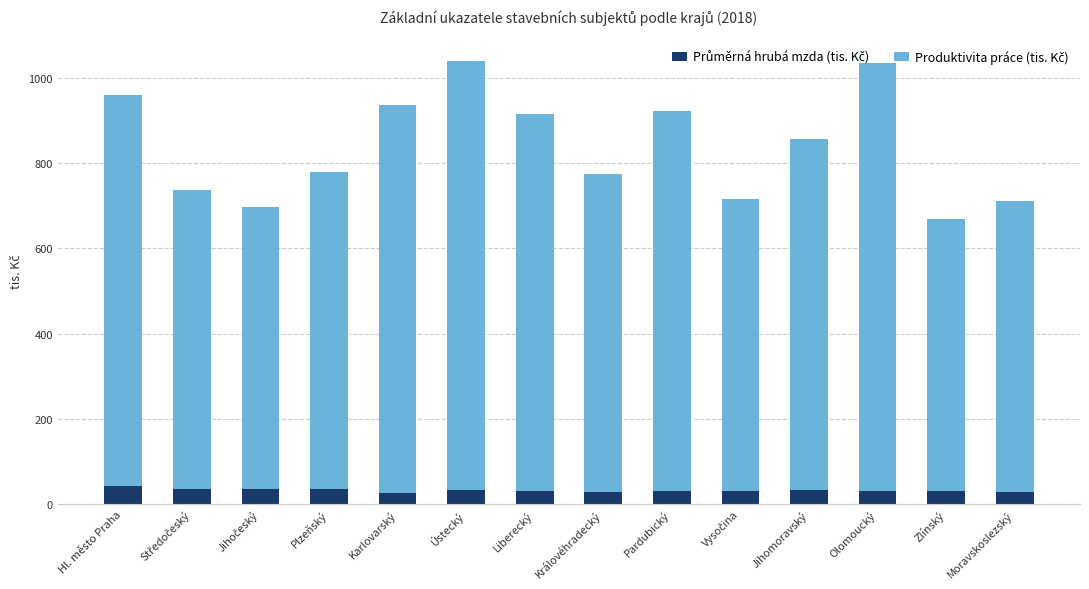

What is the total value across all series at Královéhradecký?

775.1